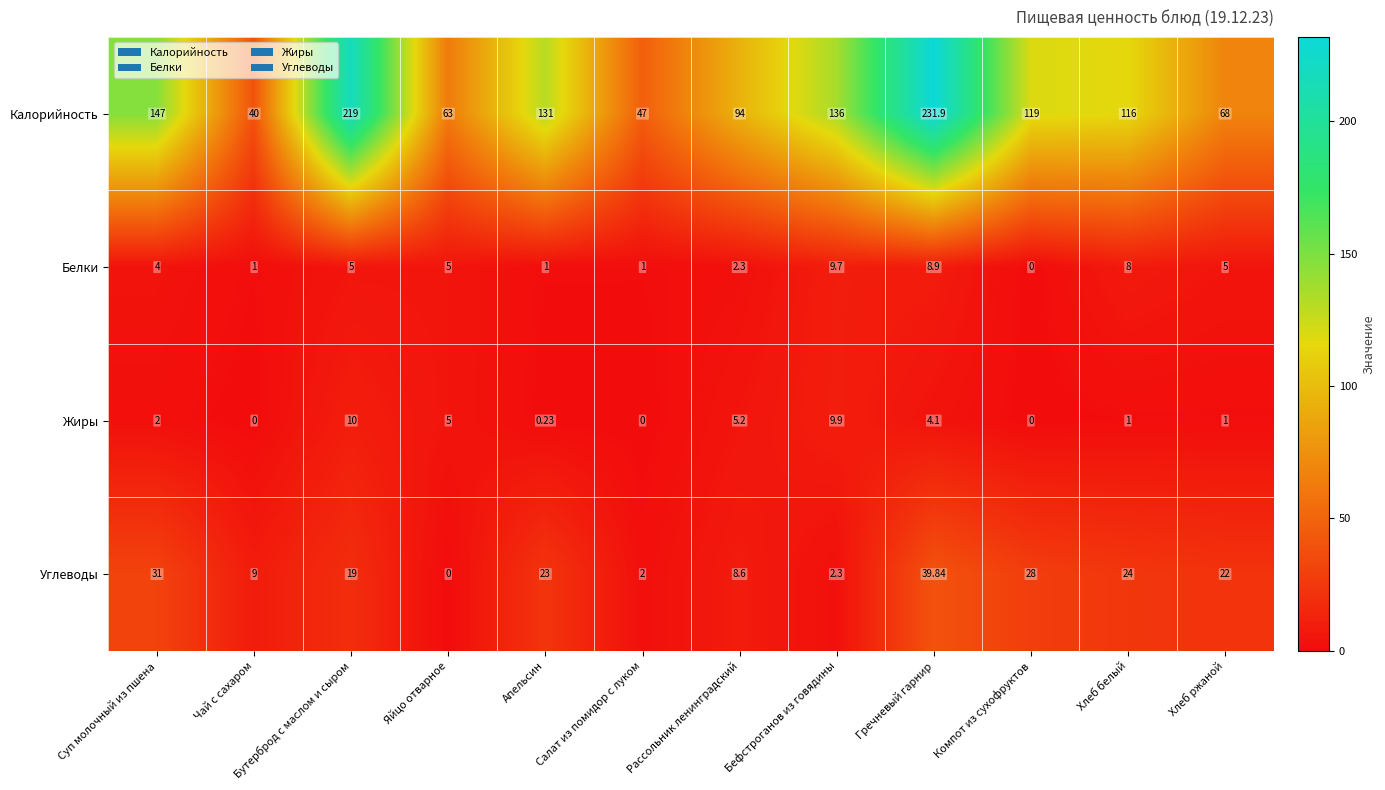

Where is Белки nearest to the value 4?

Суп молочный из пшена